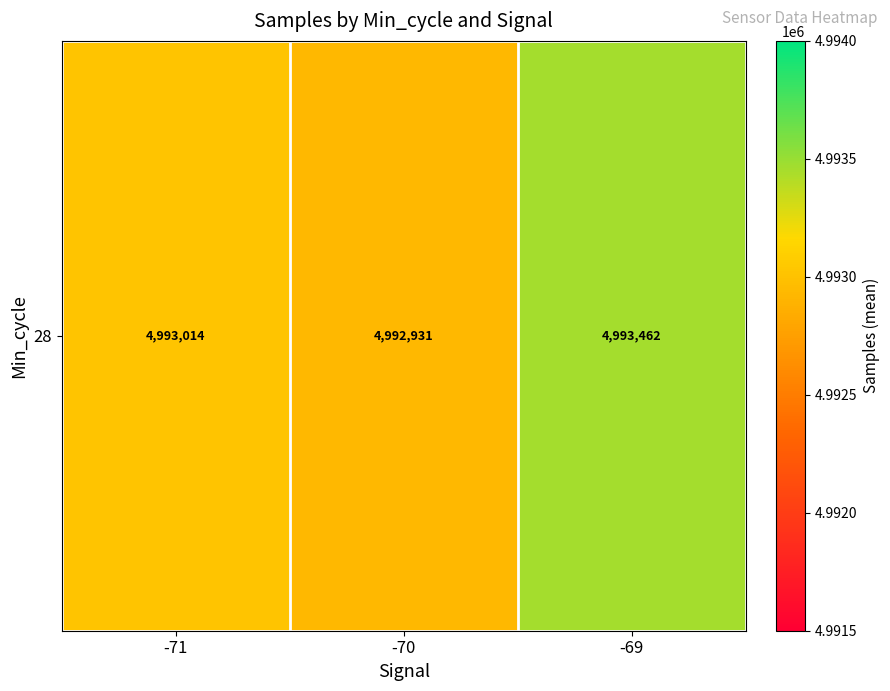

Is it true that the value at -70 is 2498833.1?

False